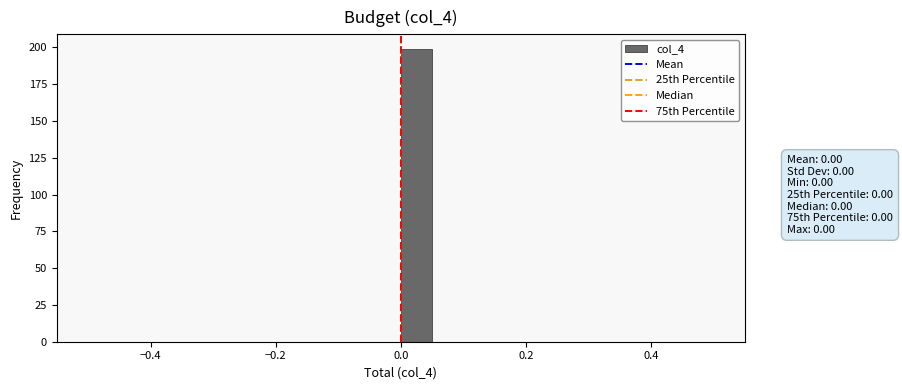

Around what value on the x-axis is the tallest bar? Give the approximate position of its centre, as read against the axis.

0.02